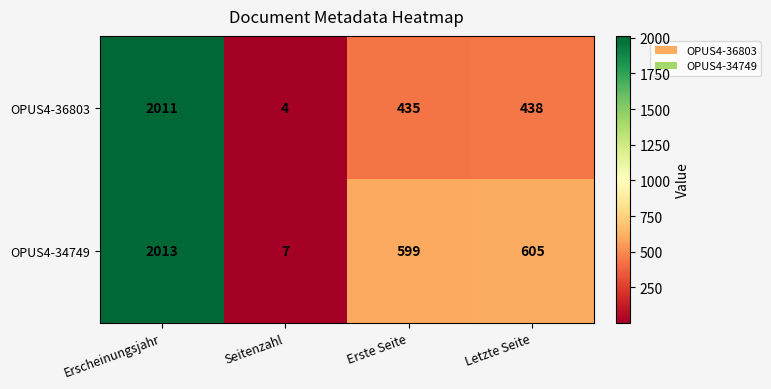

Between Erscheinungsjahr and Seitenzahl, which series saw the biggest shift?

OPUS4-36803